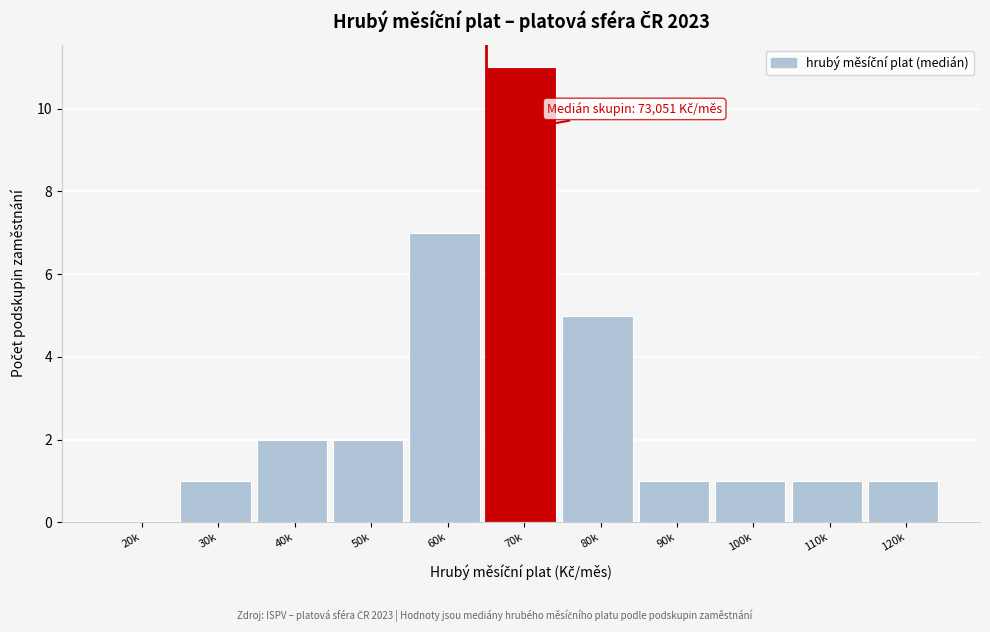

Reading left to right, transcribe all the data shown in this chart.

20k=0	30k=1	40k=2	50k=2	60k=7	70k=11	80k=5	90k=1	100k=1	110k=1	120k=1